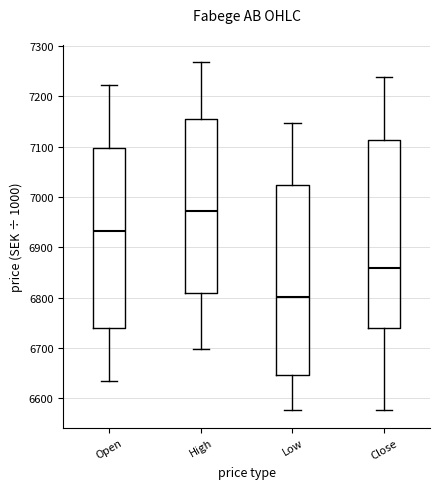

Which box's median line is the lowest?

Low